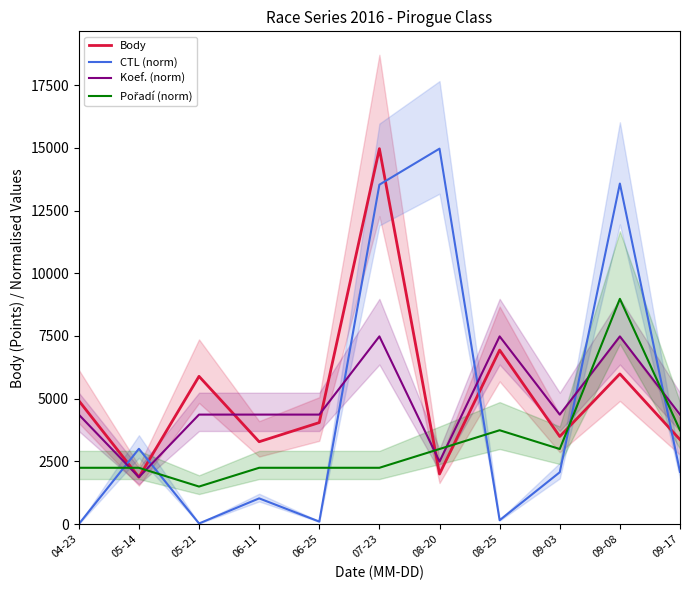

At which category does Koef. (norm) reach its first local valley?

05-14